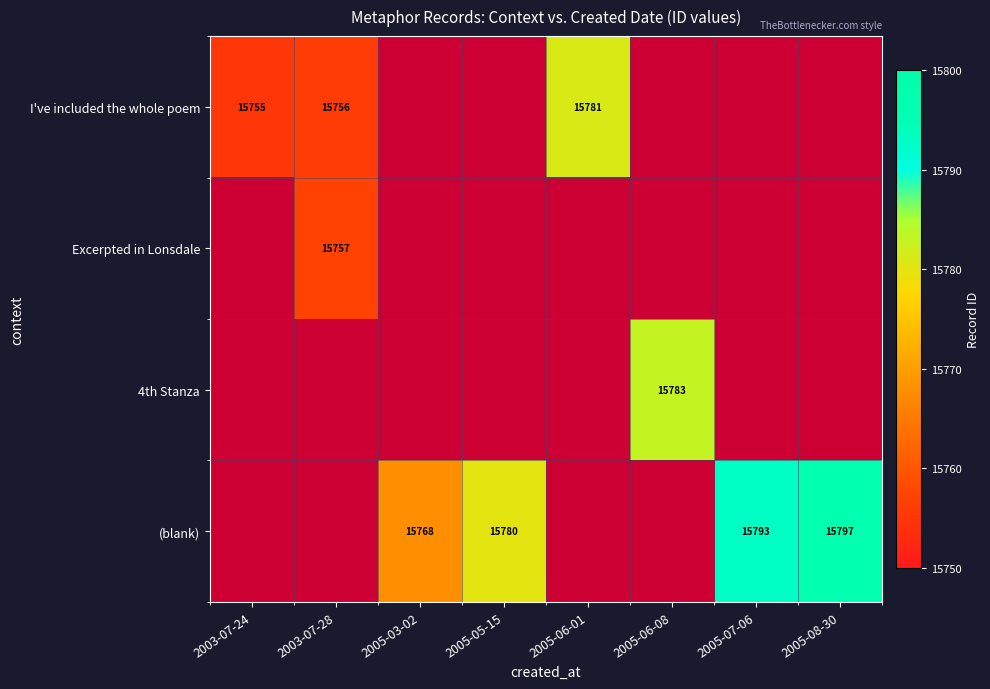

Is it true that Excerpted in Lonsdale equals 8309 at 2003-07-28?

False